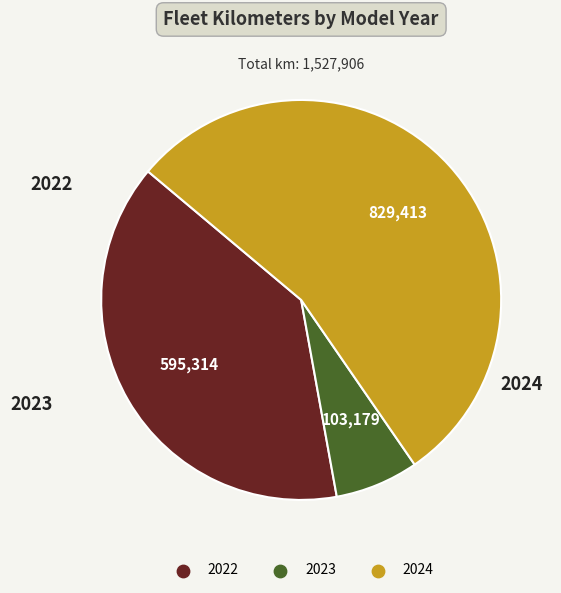

Is there a majority slice in this chart?

Yes